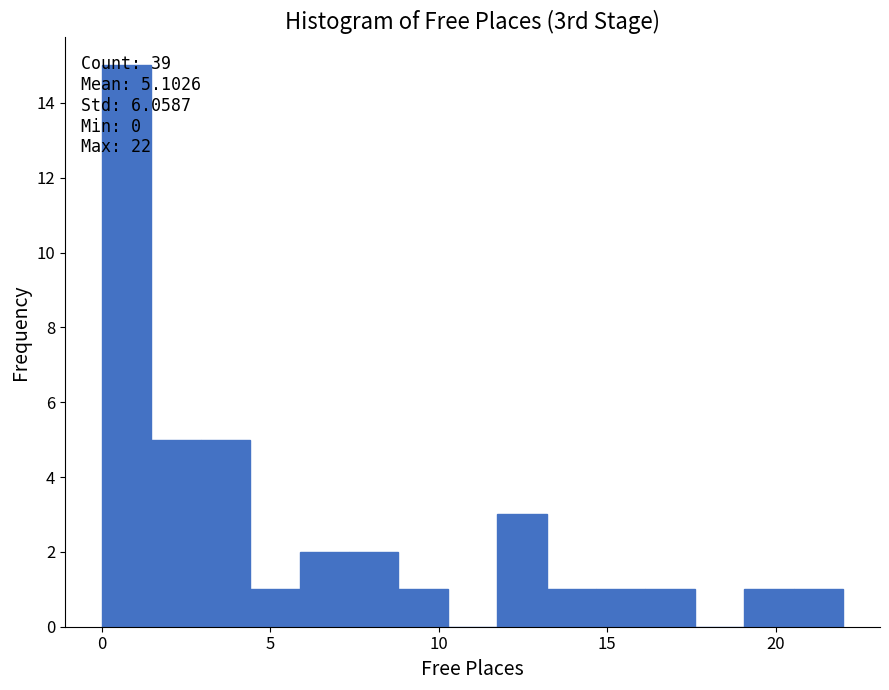

Around what value on the x-axis is the tallest bar? Give the approximate position of its centre, as read against the axis.

0.5